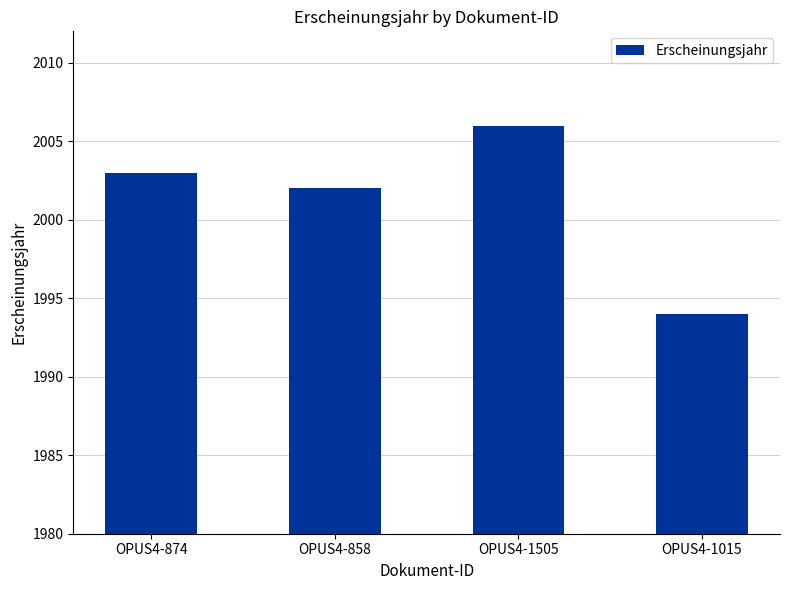

What is the change in value from OPUS4-874 to OPUS4-1505?

+3